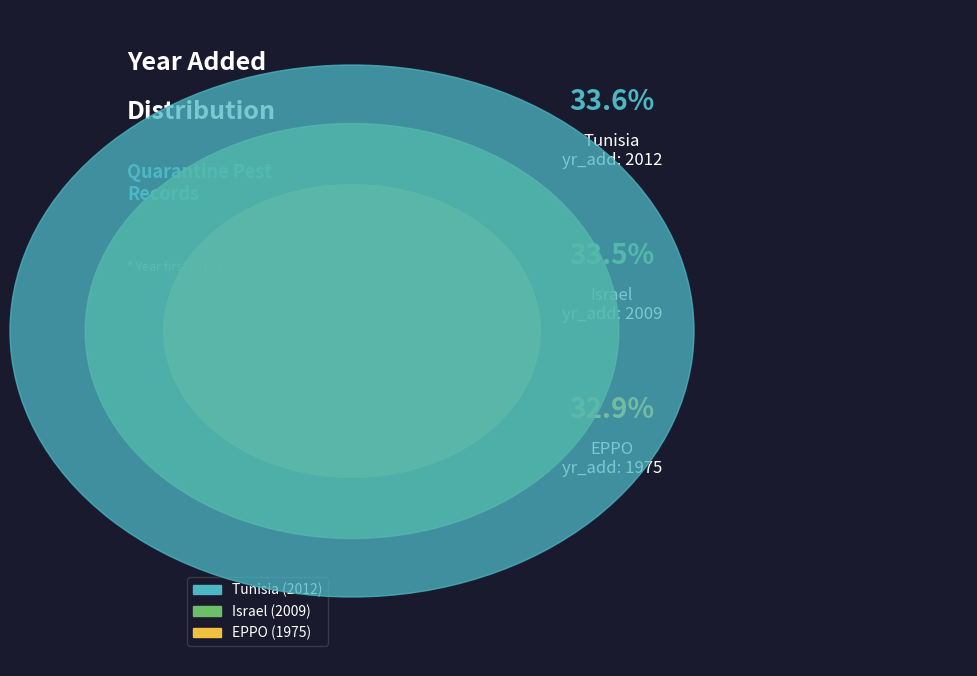

Rank the categories by value from highest to lowest.

Tunisia, Israel, EPPO